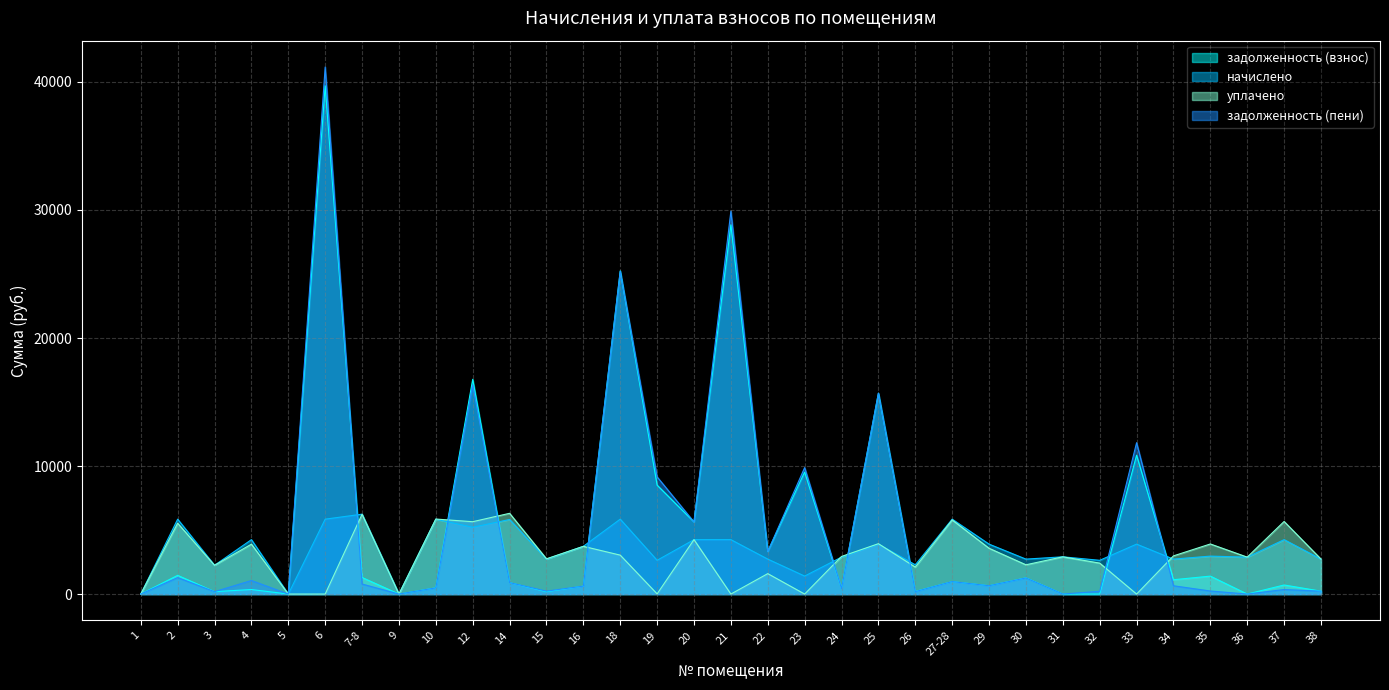

Where do начислено and задолженность (пени) first cross each other?

6 and 7-8